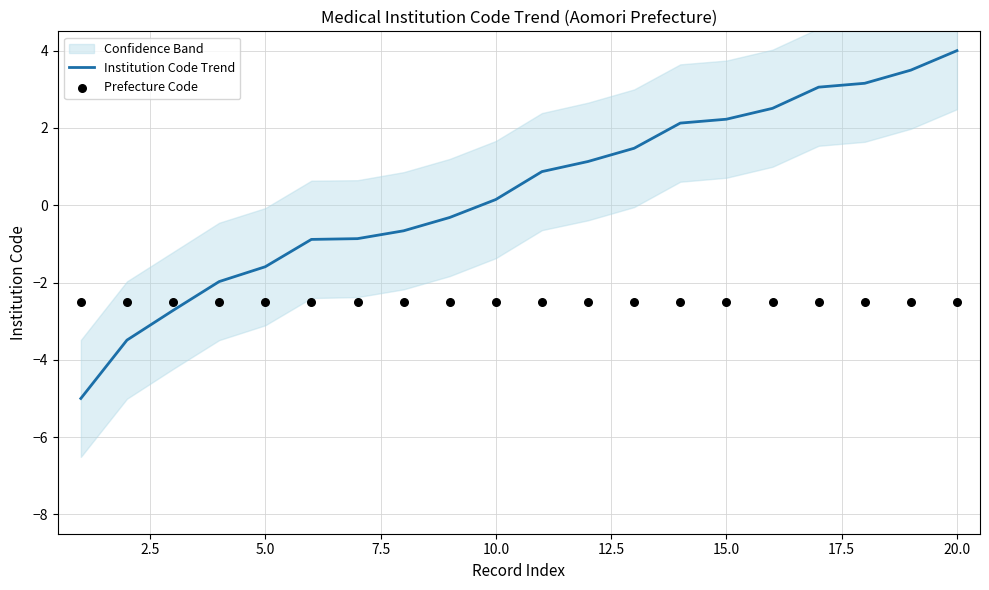

Which series has the largest Y range (max minus min)?

Institution Code Trend